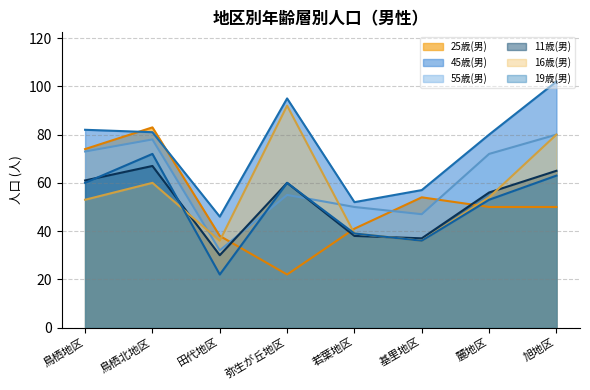

How many values in the 19歳(男) series are below 60?

4